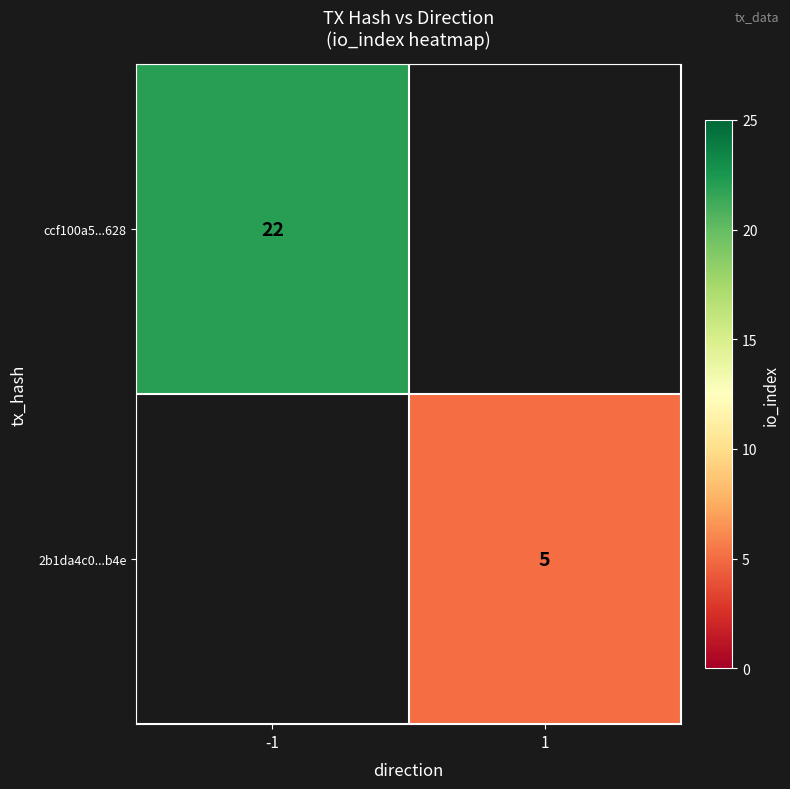

Is the value of 2b1da4c0...b4e at 1 greater than the value of ccf100a5...628 at -1?

No